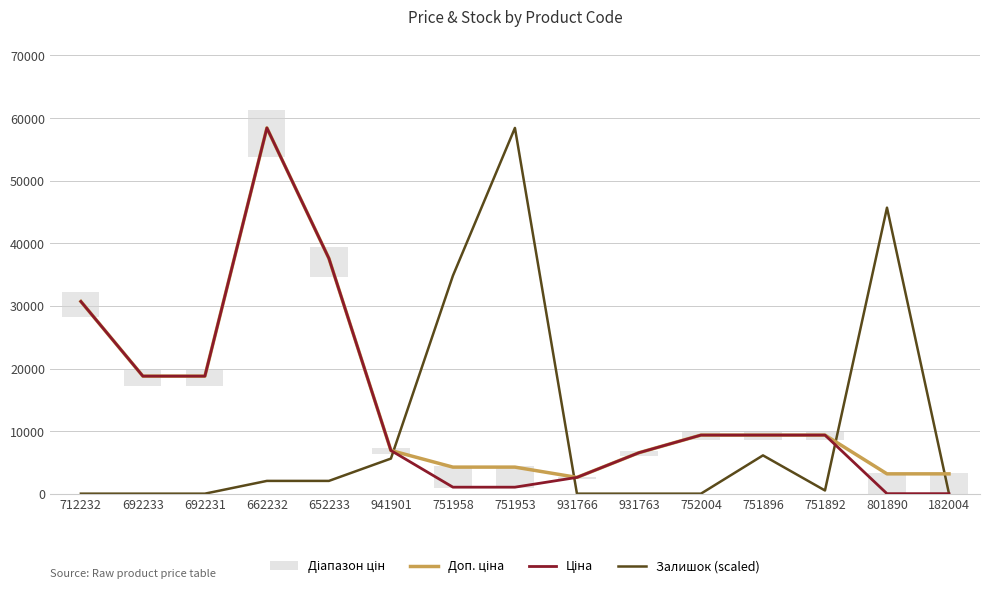

What is the difference between the highest and lowest values at 652233?

35524.6